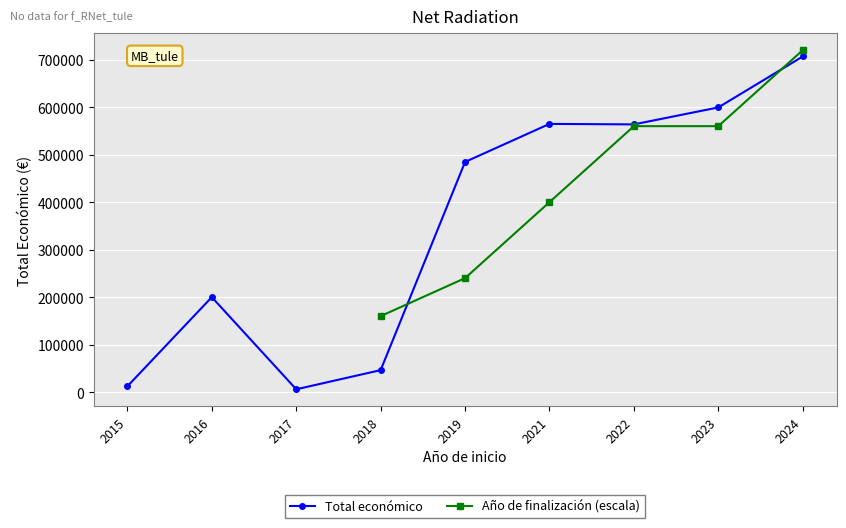

What are all the series names shown in the legend?

Total económico, Año de finalización (escala)